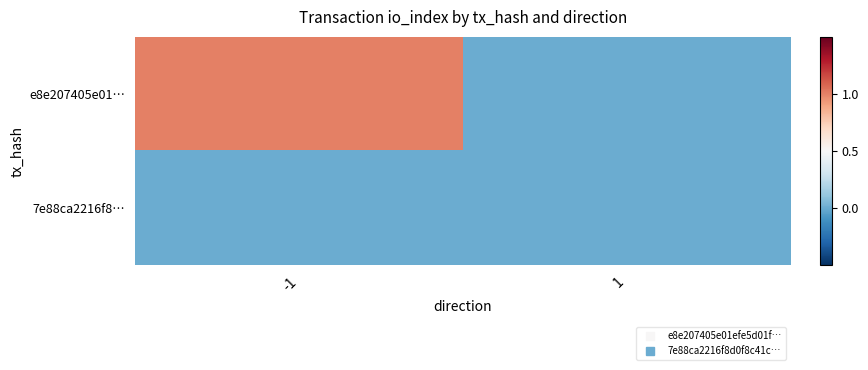

Between 1 and -1, which is larger?

-1